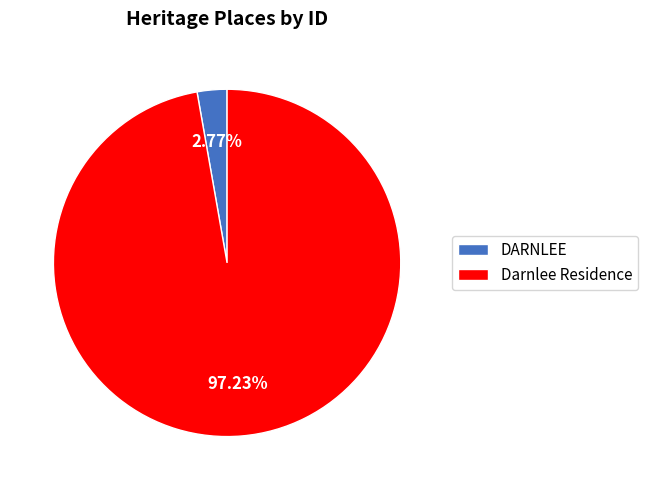

To the nearest percent, what is the difference between the largest and smallest slice percentages?

94%